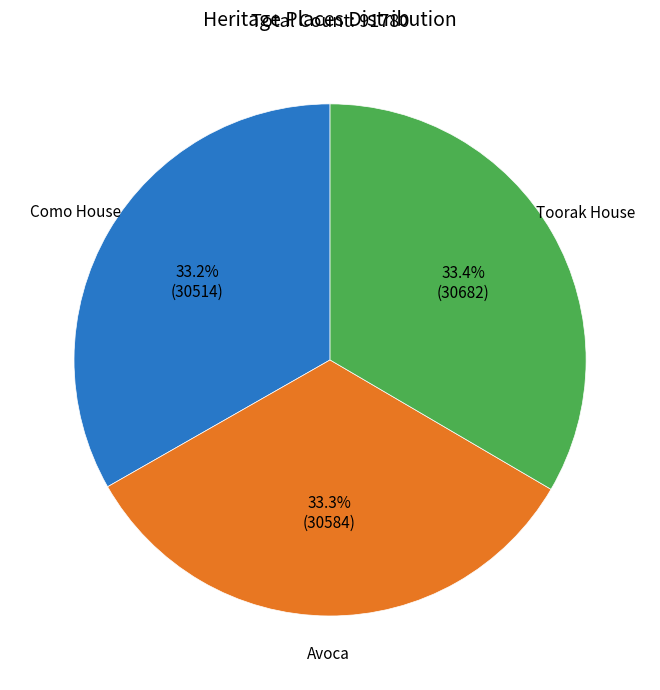

To the nearest percent, what is the average slice percentage?

33%